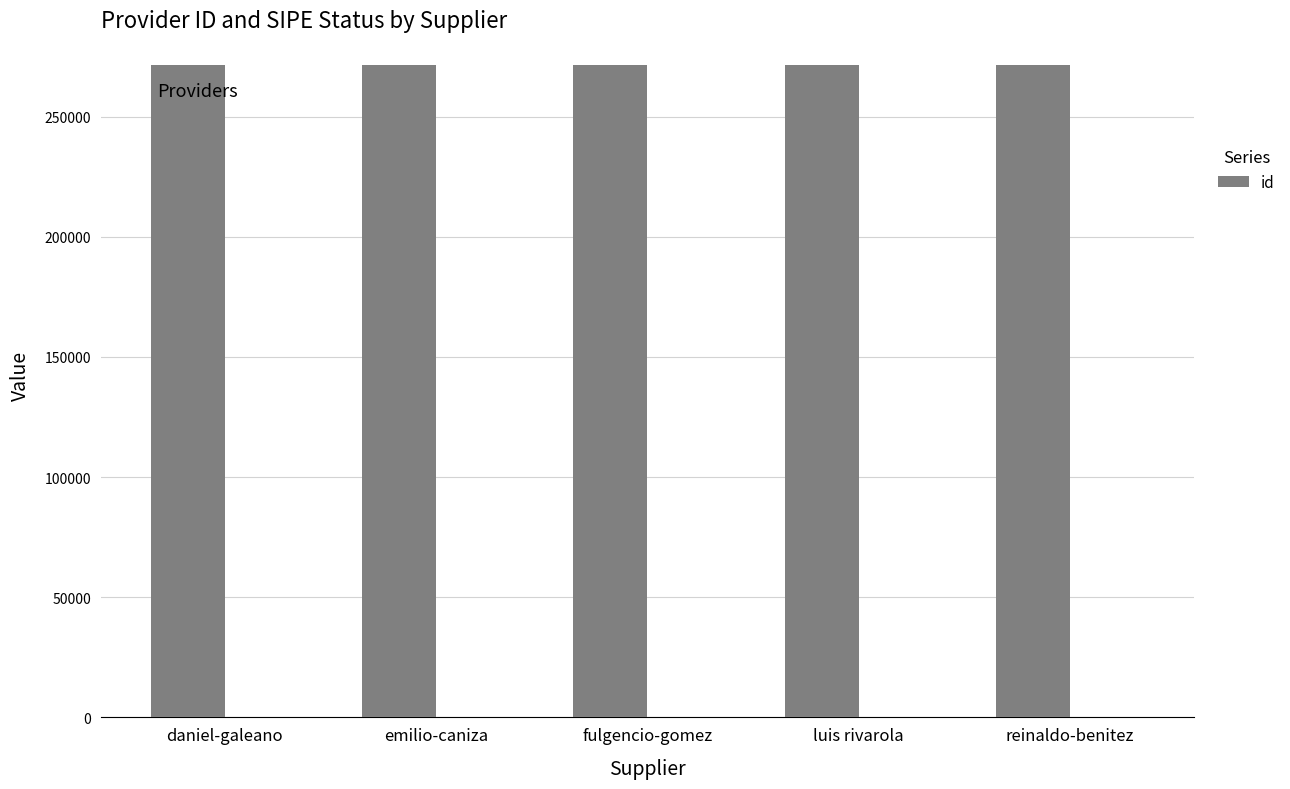

What is the difference between the maximum and minimum values?

4